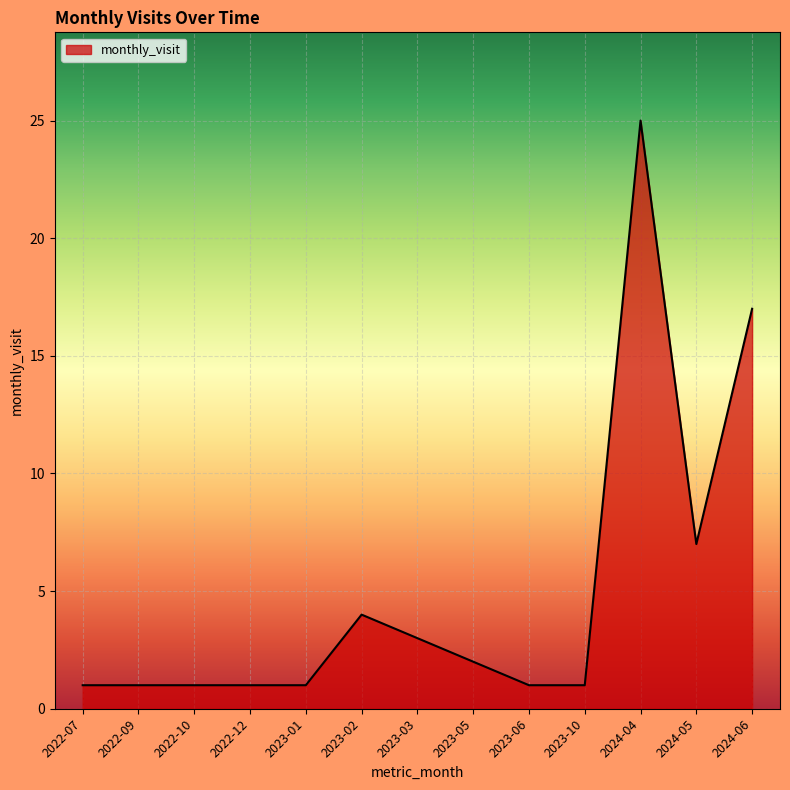

True or false: the data shows 7 at 2024-05.

True